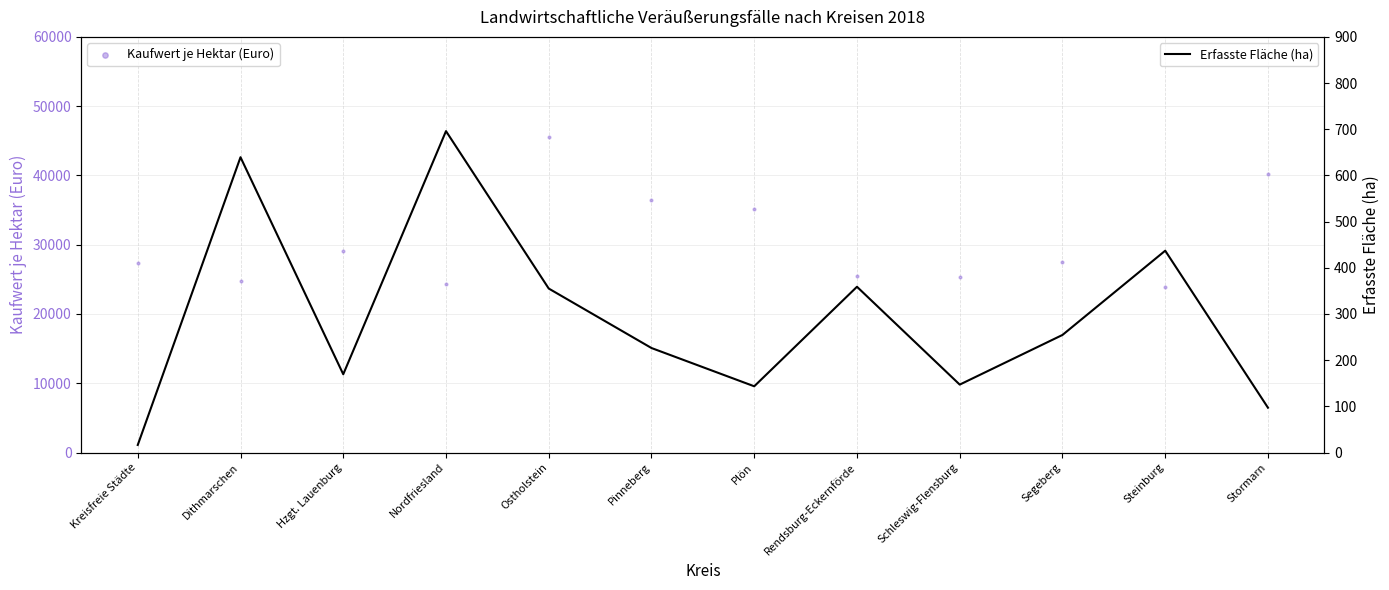

Is the value of Erfasste Fläche (ha) at Pinneberg greater than the value of Kaufwert je Hektar (Euro) at Hzgt. Lauenburg?

No